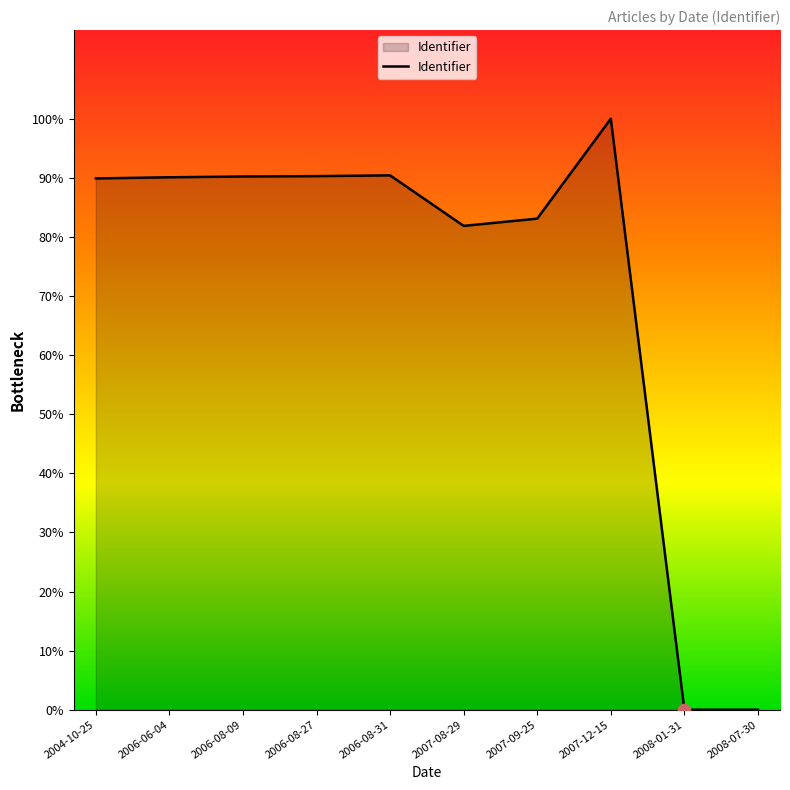

Approximately how many times larger is the value at 2007-08-29 compared to 2006-08-09?

0.9